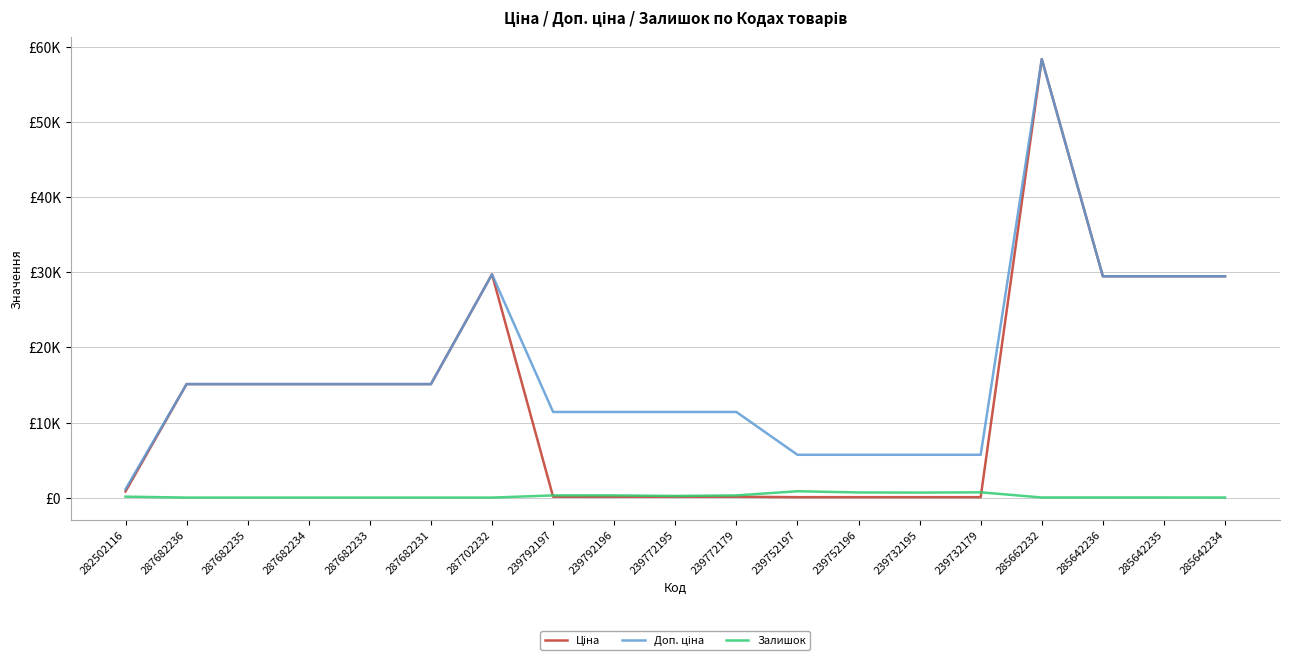

Is this an area chart (filled region under the line)?

No